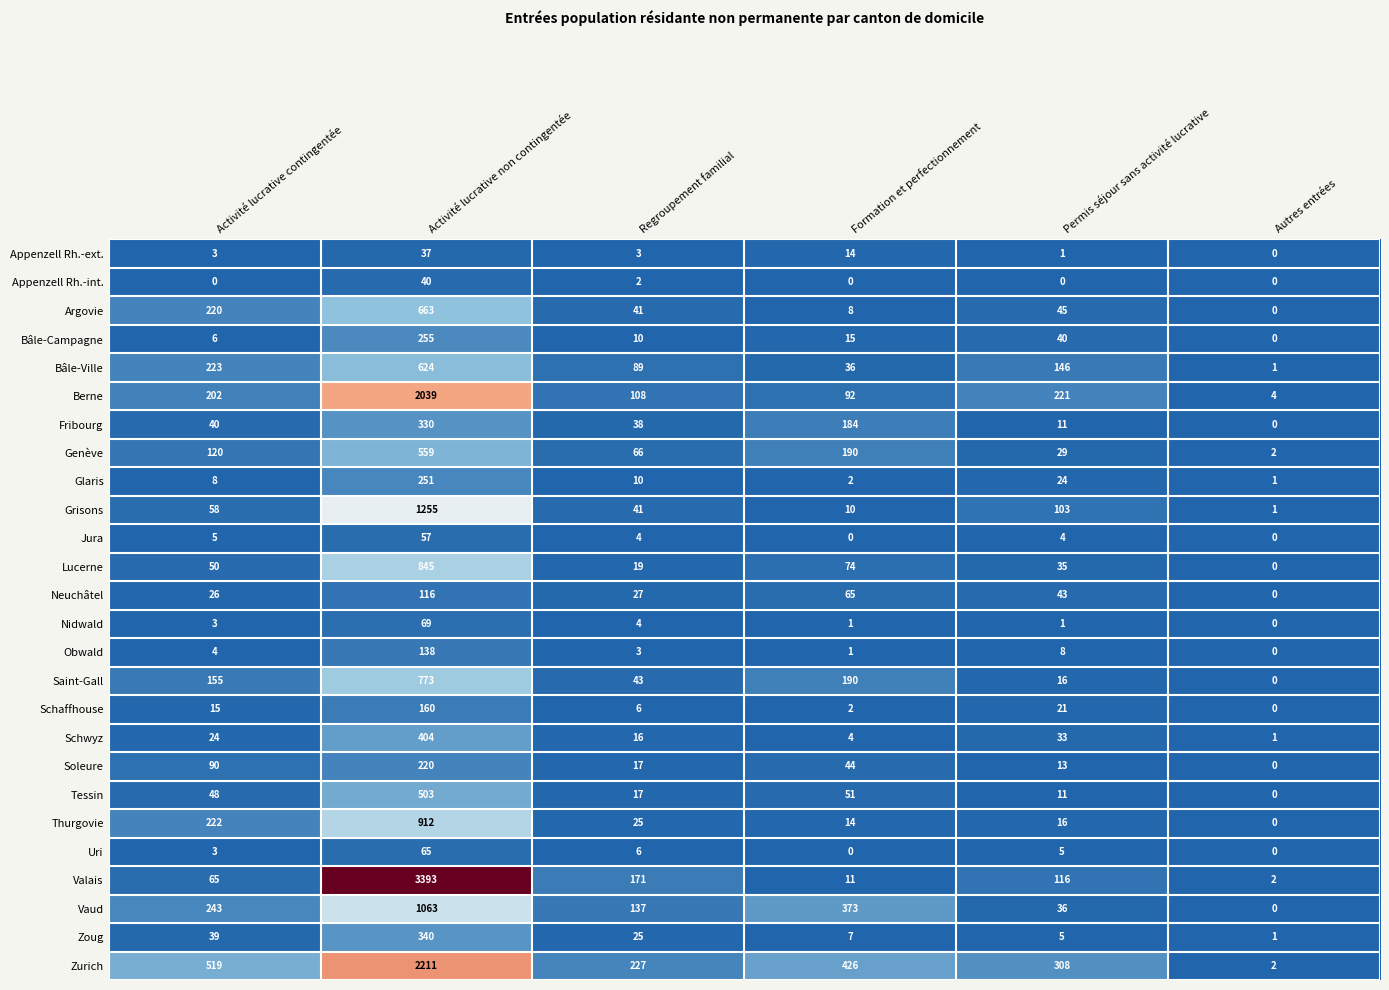

What is the difference between the highest and lowest values at Formation et perfectionnement?

426